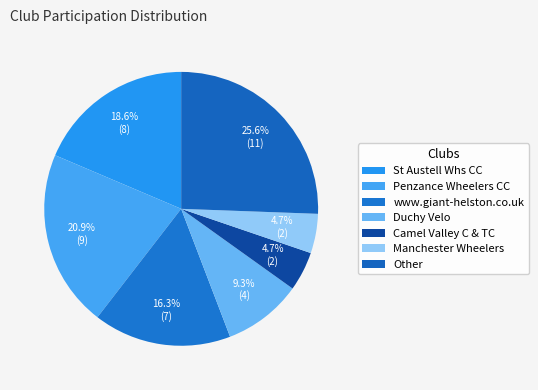

How many slices are in this pie chart?

7